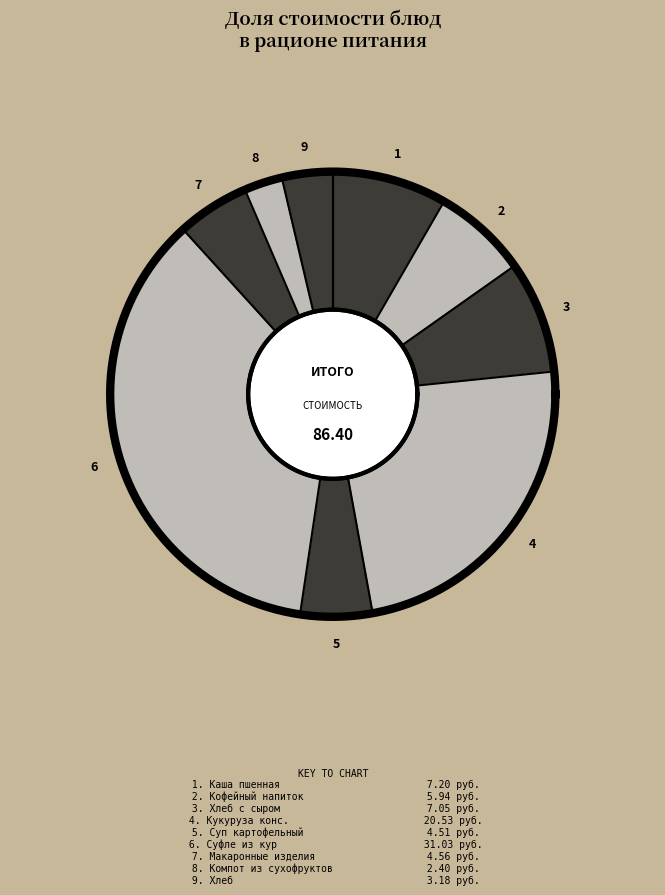

To the nearest percent, what is the combined percentage of кукуруза консервированная and каша пшенная молочная с маслом сливочным?

32%